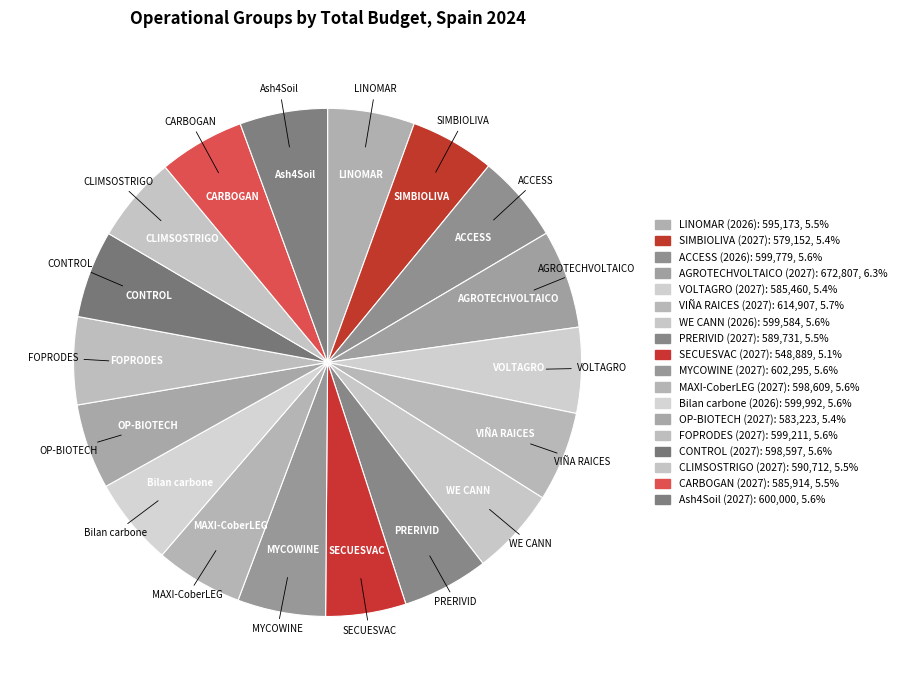

Is CARBOGAN (2027) the majority of the pie?

No